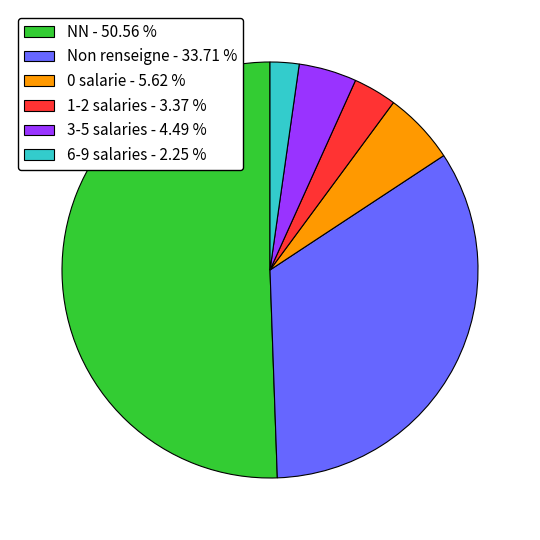

Which slice is the smallest?

6-9 salaries - 2.25 %